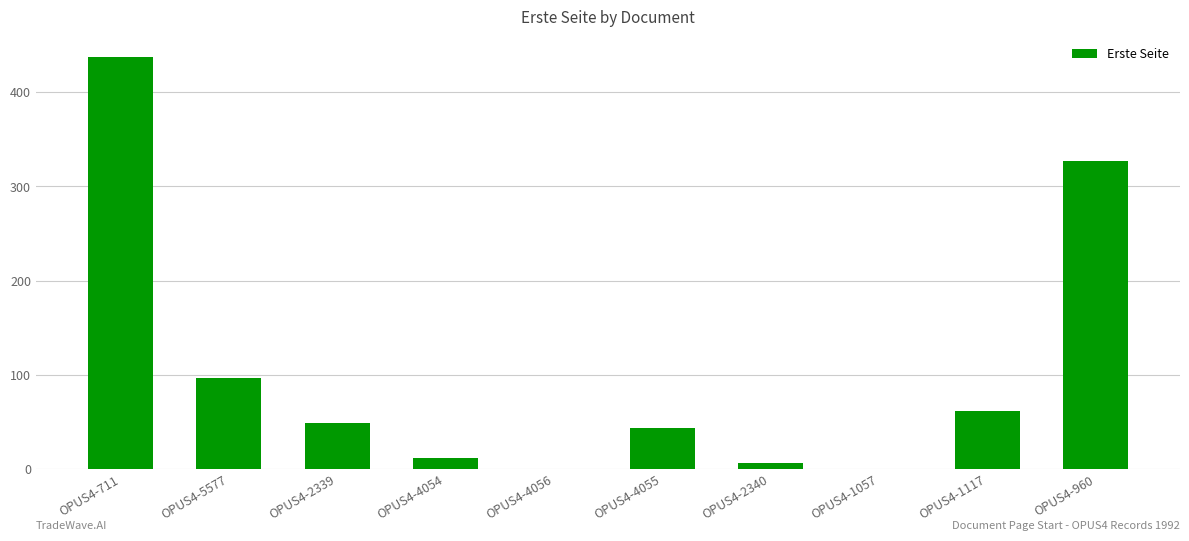

What is the maximum value shown in the chart?

437